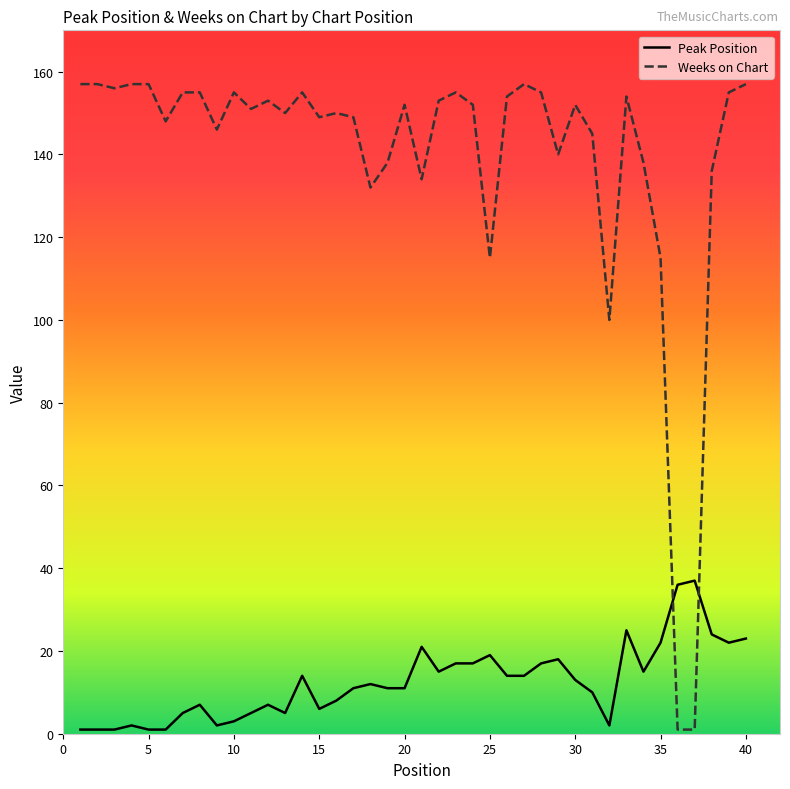

What is the difference between the maximum and minimum values in the Weeks on Chart series?

156